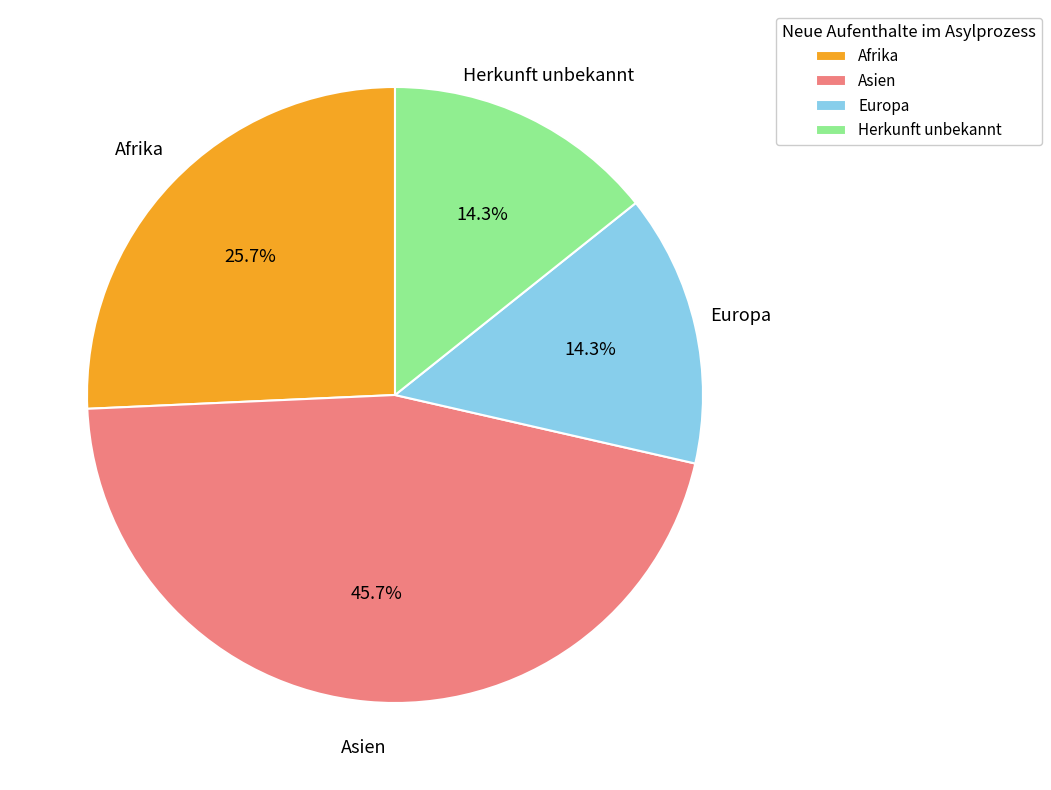

Is it true that Herkunft unbekannt is 14% of the pie?

True